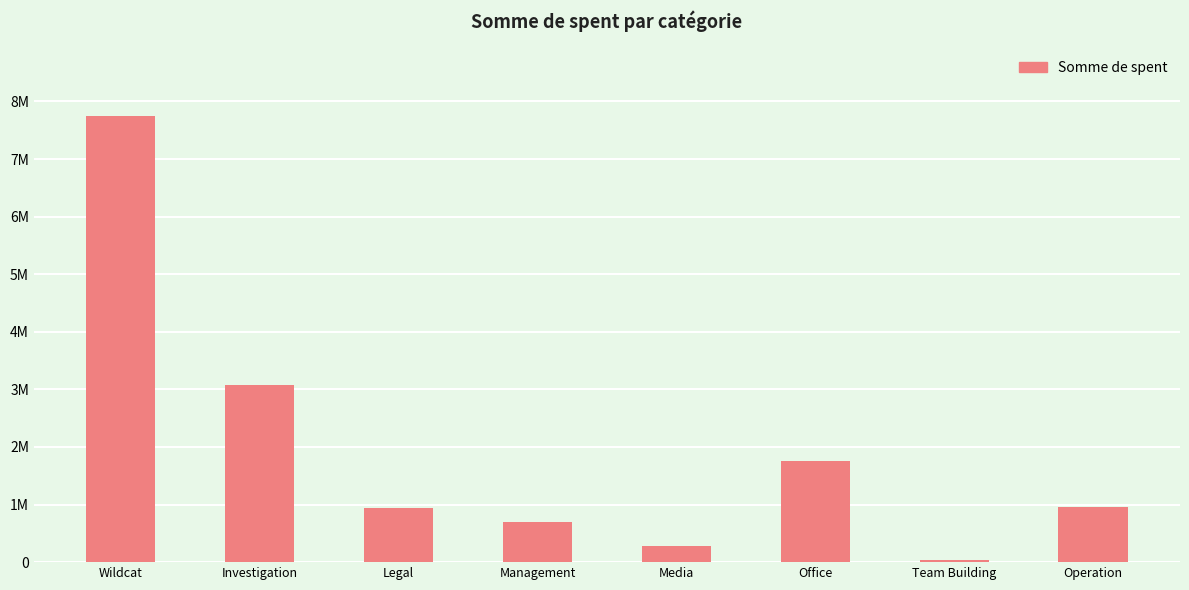

At which category does the chart reach its minimum across all series?

Team Building